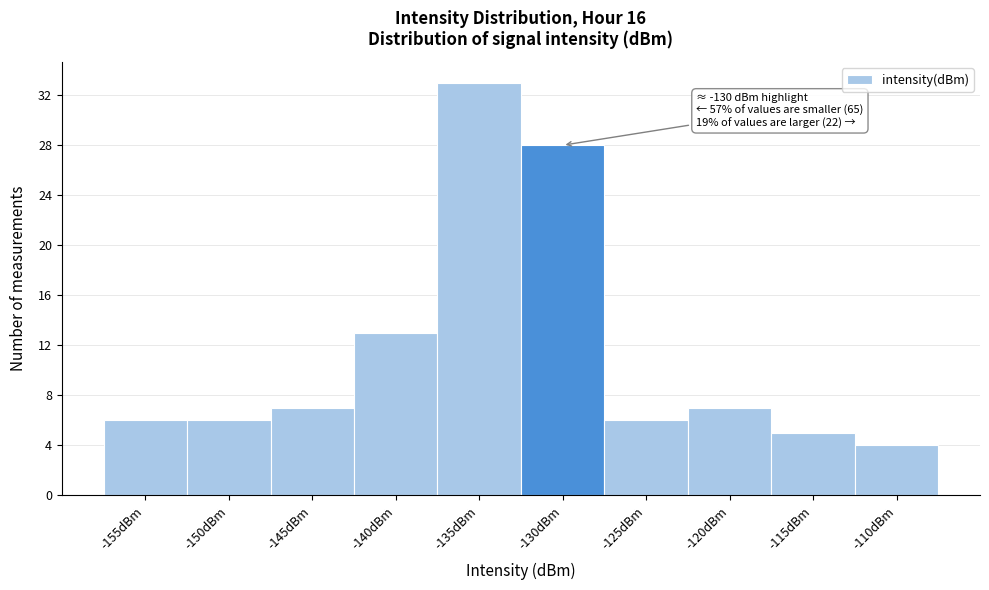

Reading left to right, list all the values displayed in this chart.

-155dBm=6	-150dBm=6	-145dBm=7	-140dBm=13	-135dBm=33	-130dBm=28	-125dBm=6	-120dBm=7	-115dBm=5	-110dBm=4